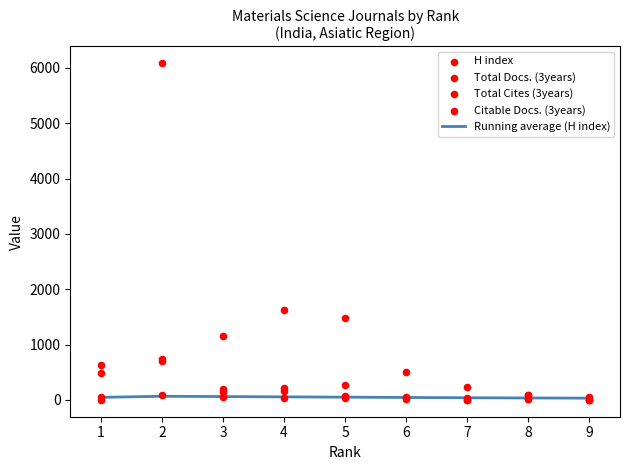

What are all the series names shown in the legend?

Running average (H index), H index, Total Docs. (3years), Total Cites (3years), Citable Docs. (3years)